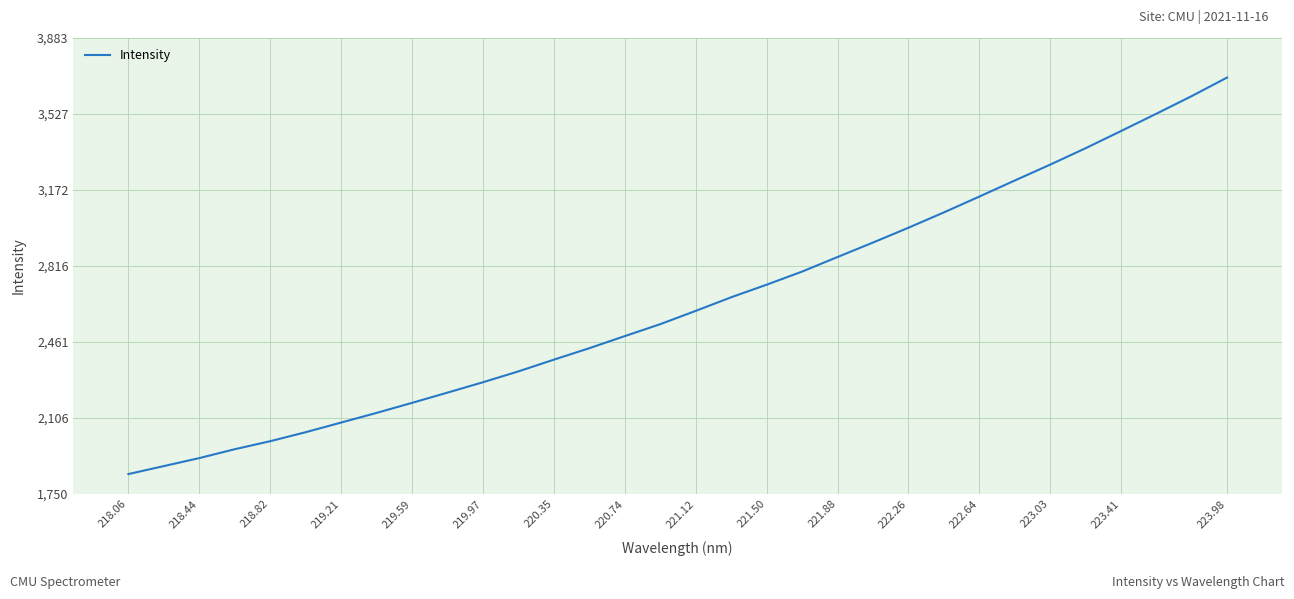

What is the greatest value displayed?

3697.2